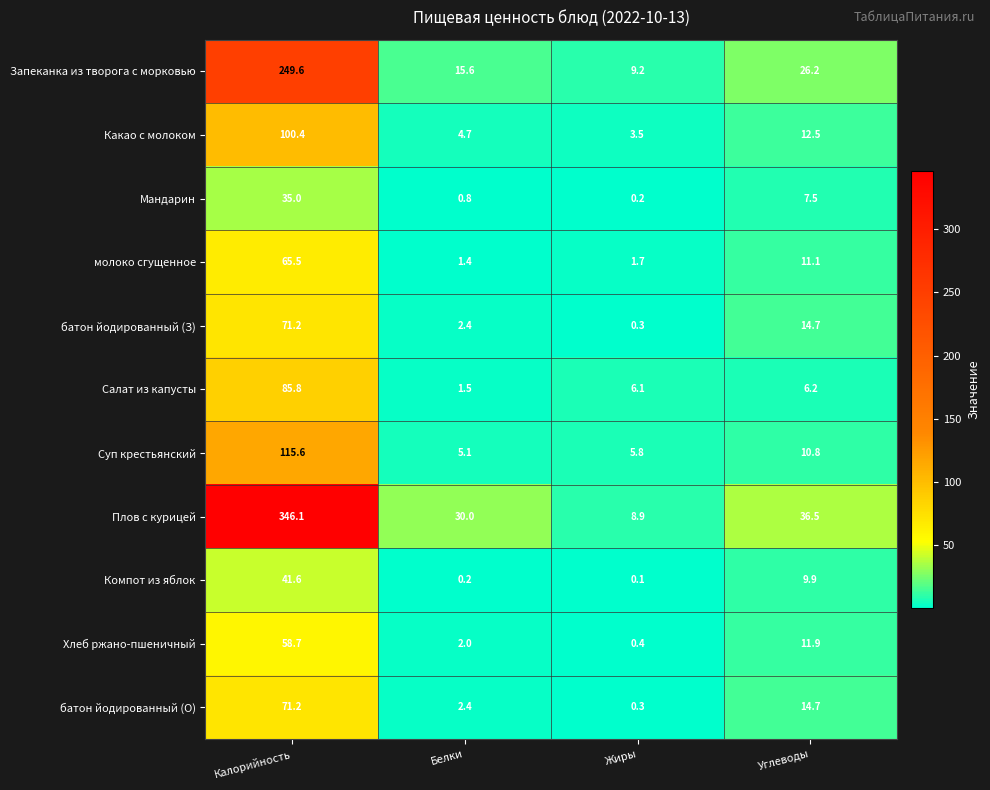

Where is Хлеб ржано-пшеничный nearest to the value 29?

Углеводы